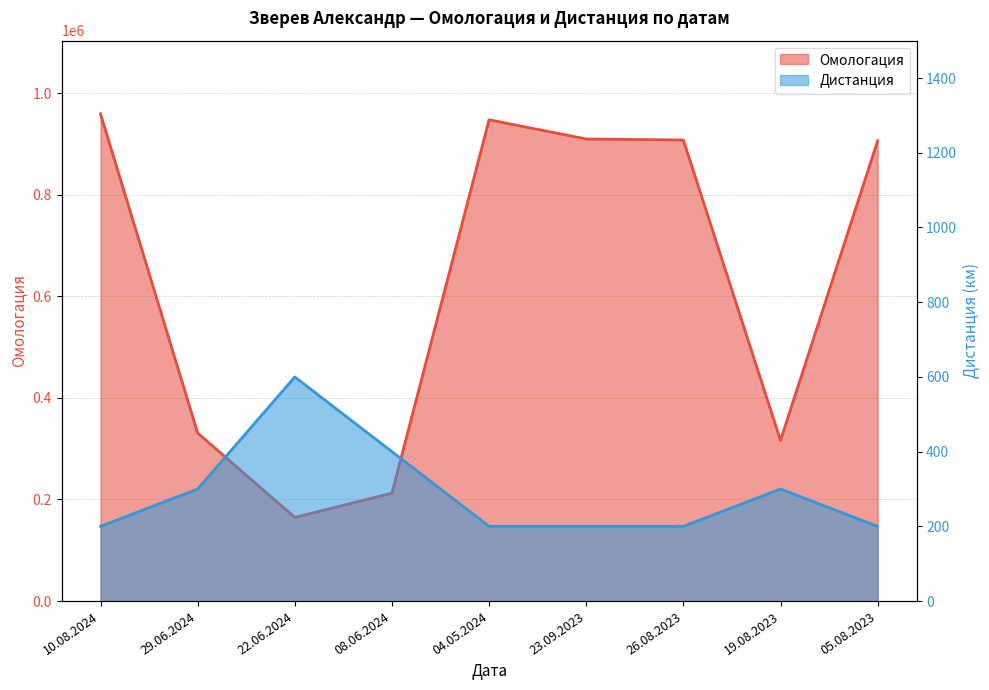

Rank the series at 08.06.2024 from highest to lowest value.

Омологация, Дистанция